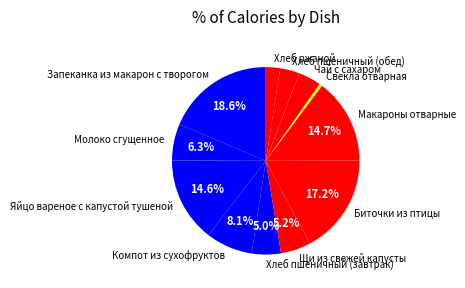

Which category has the smallest portion of the pie?

Свекла отварная